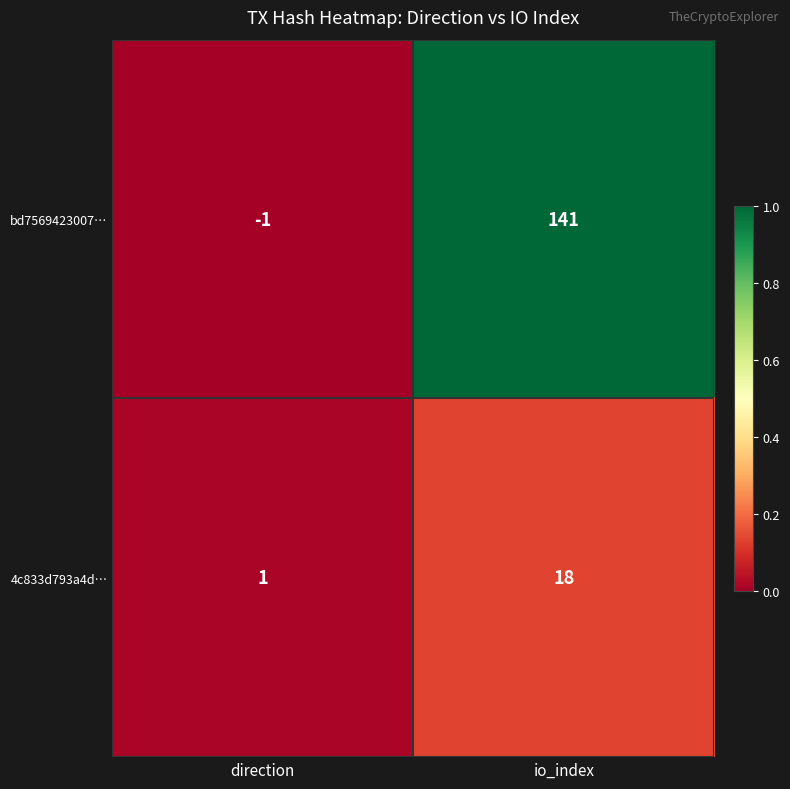

Which category has the highest value across all series?

io_index